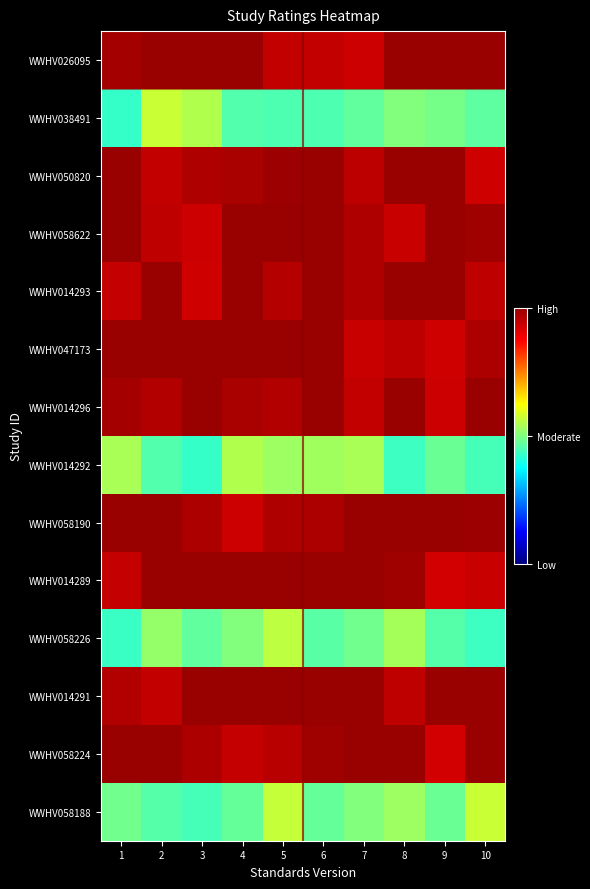

What is the smallest value displayed?

0.9